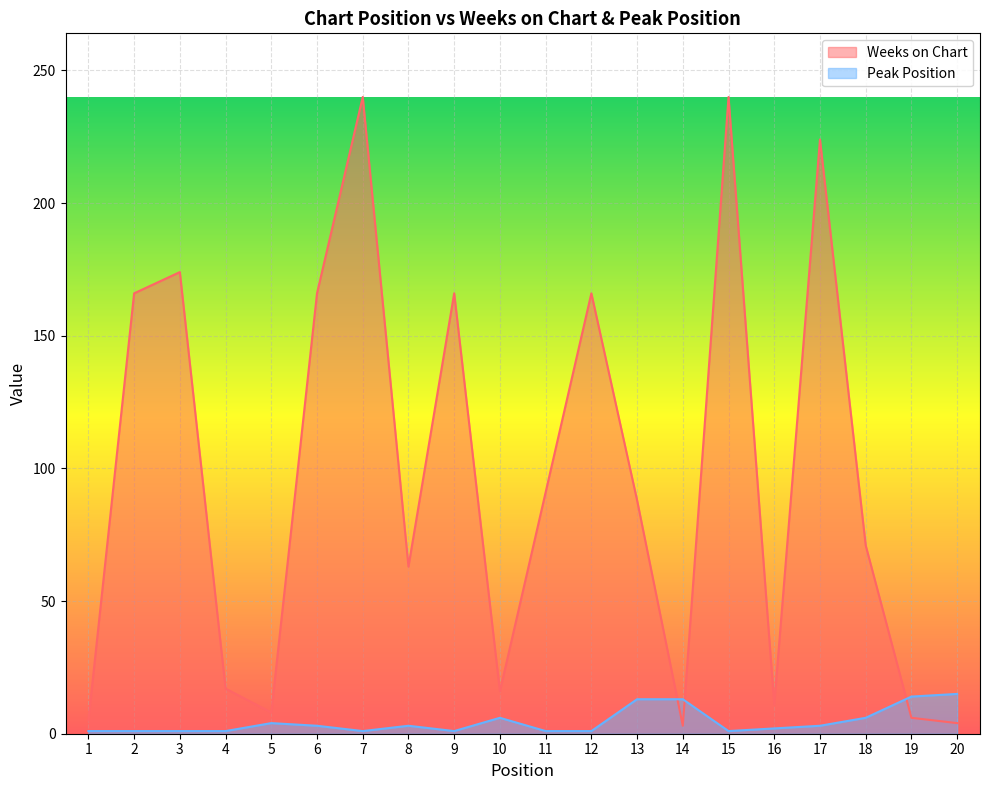

Where is the first local maximum for Peak Position?

5